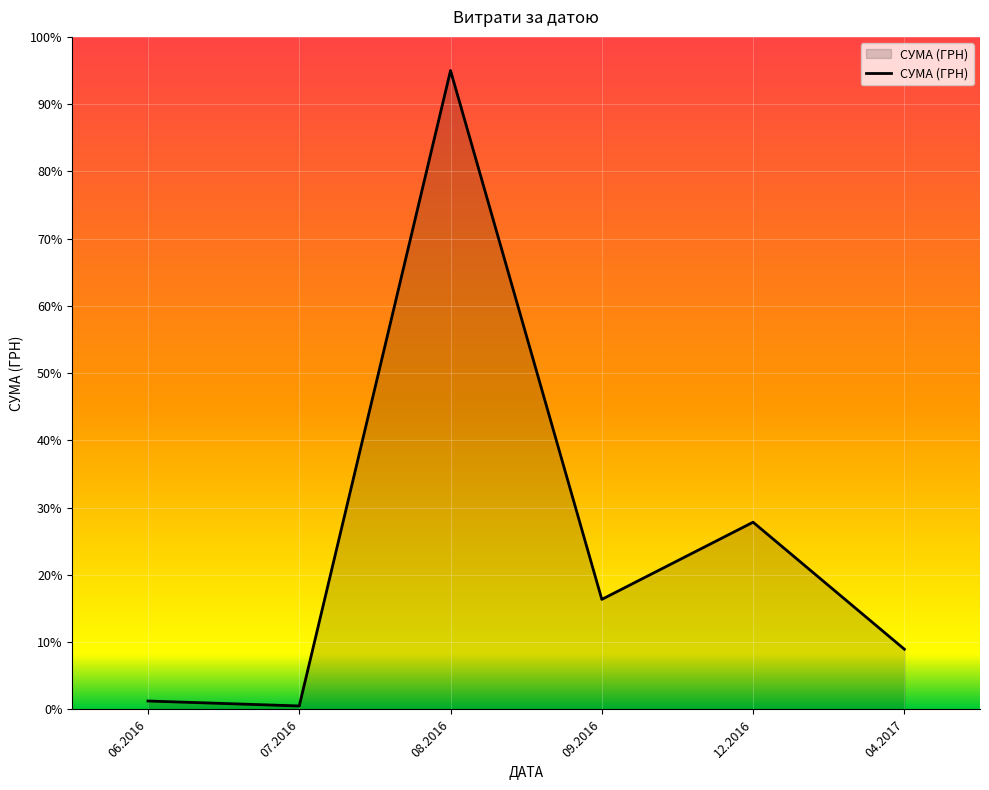

What is the difference between the maximum and minimum values?

94.5